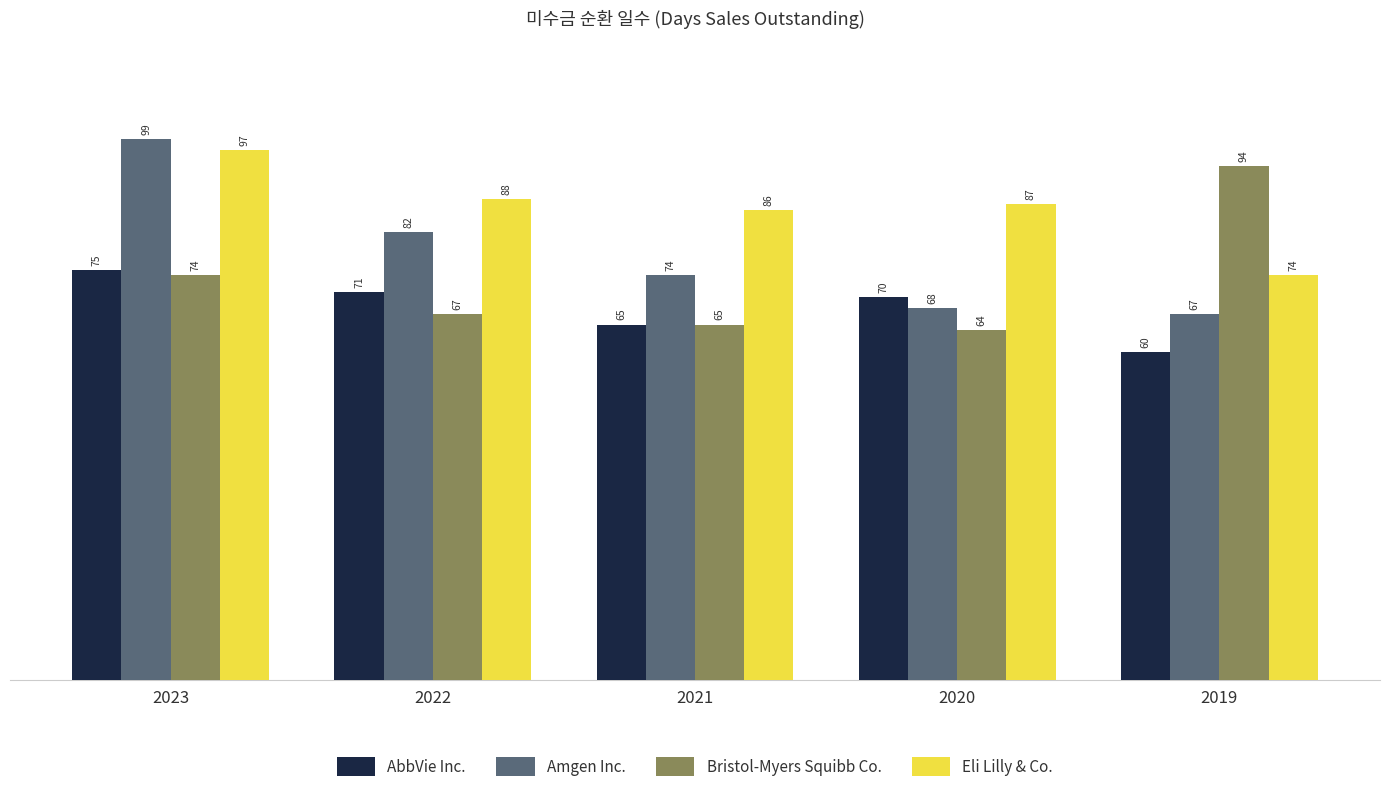

What are all the series names shown in the legend?

AbbVie Inc., Amgen Inc., Bristol-Myers Squibb Co., Eli Lilly & Co.